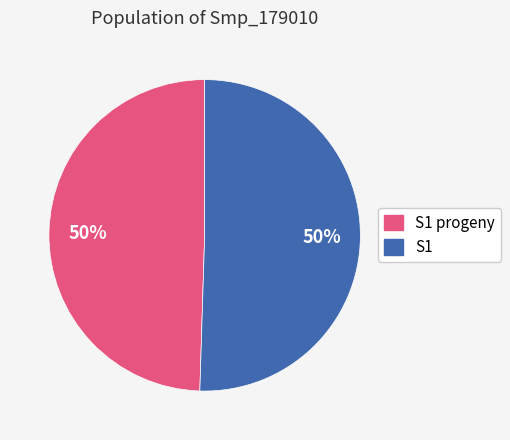

Count the number of slices in the pie.

2